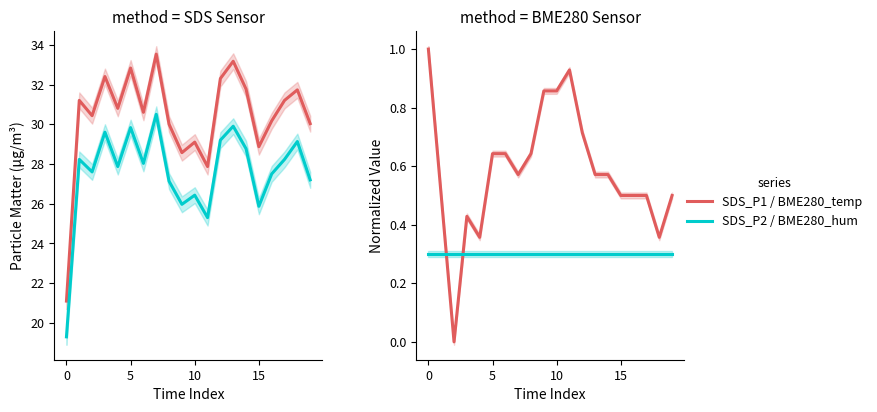

At which category is the sum across all series the highest?

7